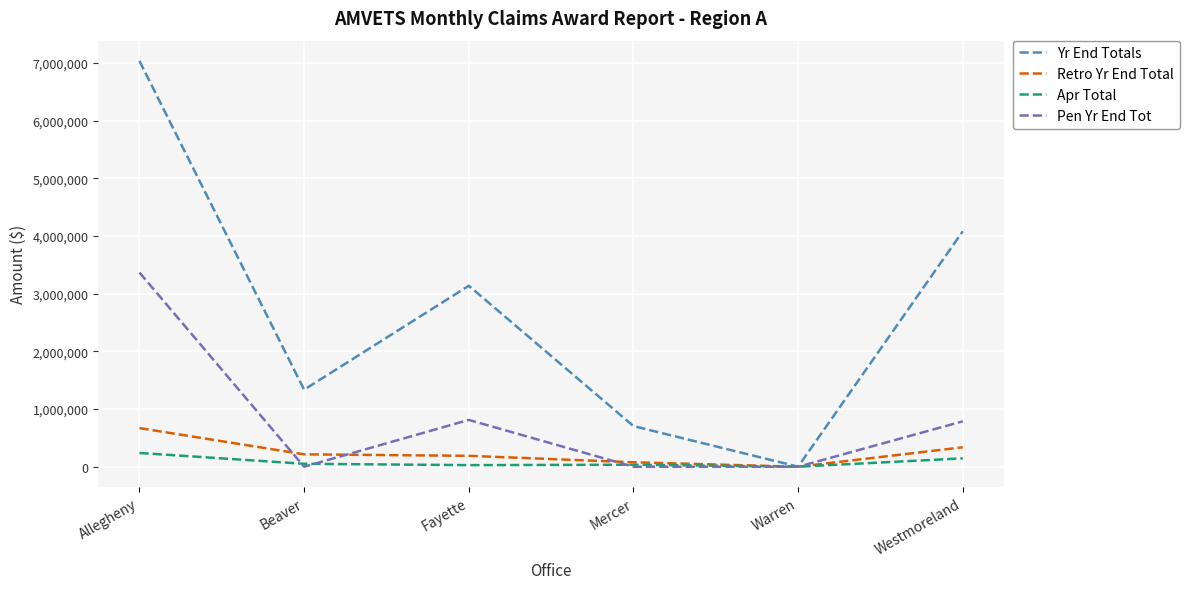

Which series changed the most between Warren and Westmoreland?

Yr End Totals